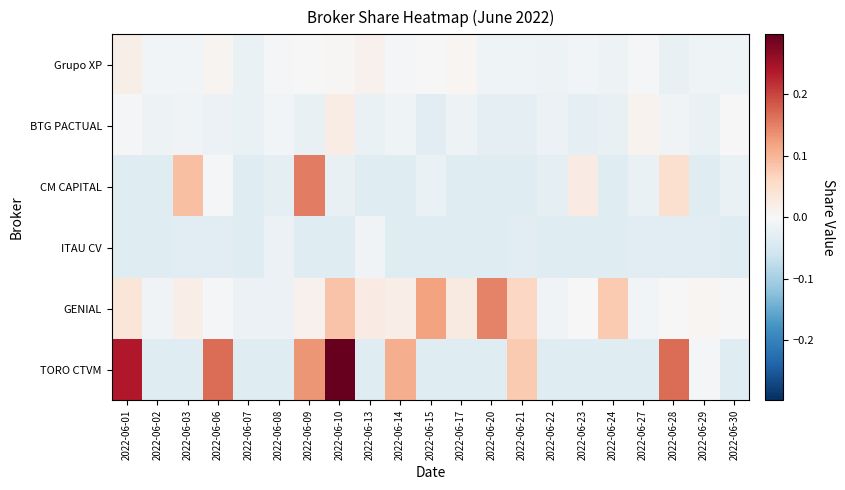

Reading left to right, list all the values displayed in this chart.

Grupo XP: 2022-06-01=0.0	2022-06-02=-0.0	2022-06-03=-0.0	2022-06-06=0.0	2022-06-07=-0.0	2022-06-08=-0.0	2022-06-09=0.0	2022-06-10=0.0	2022-06-13=0.0	2022-06-14=-0.0	2022-06-15=-0.0	2022-06-17=0.0	2022-06-20=-0.0	2022-06-21=-0.0	2022-06-22=-0.0	2022-06-23=-0.0	2022-06-24=-0.0	2022-06-27=-0.0	2022-06-28=-0.0	2022-06-29=-0.0	2022-06-30=-0.0
BTG PACTUAL: 2022-06-01=-0.0	2022-06-02=-0.0	2022-06-03=-0.0	2022-06-06=-0.0	2022-06-07=-0.0	2022-06-08=-0.0	2022-06-09=-0.0	2022-06-10=0.0	2022-06-13=-0.0	2022-06-14=-0.0	2022-06-15=-0.0	2022-06-17=-0.0	2022-06-20=-0.0	2022-06-21=-0.0	2022-06-22=-0.0	2022-06-23=-0.0	2022-06-24=-0.0	2022-06-27=0.0	2022-06-28=-0.0	2022-06-29=-0.0	2022-06-30=-0.0
CM CAPITAL: 2022-06-01=-0.0	2022-06-02=-0.0	2022-06-03=0.1	2022-06-06=-0.0	2022-06-07=-0.0	2022-06-08=-0.0	2022-06-09=0.2	2022-06-10=-0.0	2022-06-13=-0.0	2022-06-14=-0.0	2022-06-15=-0.0	2022-06-17=-0.0	2022-06-20=-0.0	2022-06-21=-0.0	2022-06-22=-0.0	2022-06-23=0.0	2022-06-24=-0.0	2022-06-27=-0.0	2022-06-28=0.0	2022-06-29=-0.0	2022-06-30=-0.0
ITAU CV: 2022-06-01=-0.0	2022-06-02=-0.0	2022-06-03=-0.0	2022-06-06=-0.0	2022-06-07=-0.0	2022-06-08=-0.0	2022-06-09=-0.0	2022-06-10=-0.0	2022-06-13=-0.0	2022-06-14=-0.0	2022-06-15=-0.0	2022-06-17=-0.0	2022-06-20=-0.0	2022-06-21=-0.0	2022-06-22=-0.0	2022-06-23=-0.0	2022-06-24=-0.0	2022-06-27=-0.0	2022-06-28=-0.0	2022-06-29=-0.0	2022-06-30=-0.0
GENIAL: 2022-06-01=0.0	2022-06-02=-0.0	2022-06-03=0.0	2022-06-06=-0.0	2022-06-07=-0.0	2022-06-08=-0.0	2022-06-09=0.0	2022-06-10=0.1	2022-06-13=0.0	2022-06-14=0.0	2022-06-15=0.1	2022-06-17=0.0	2022-06-20=0.1	2022-06-21=0.1	2022-06-22=-0.0	2022-06-23=0.0	2022-06-24=0.1	2022-06-27=-0.0	2022-06-28=0.0	2022-06-29=0.0	2022-06-30=-0.0
TORO CTVM: 2022-06-01=0.2	2022-06-02=-0.0	2022-06-03=-0.0	2022-06-06=0.2	2022-06-07=-0.0	2022-06-08=-0.0	2022-06-09=0.1	2022-06-10=0.3	2022-06-13=-0.0	2022-06-14=0.1	2022-06-15=-0.0	2022-06-17=-0.0	2022-06-20=-0.0	2022-06-21=0.1	2022-06-22=-0.0	2022-06-23=-0.0	2022-06-24=-0.0	2022-06-27=-0.0	2022-06-28=0.2	2022-06-29=-0.0	2022-06-30=-0.0